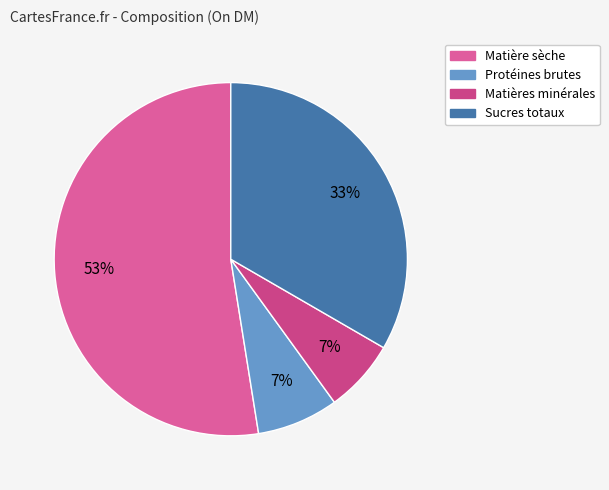

To the nearest percent, what portion does Sucres totaux represent?

33%